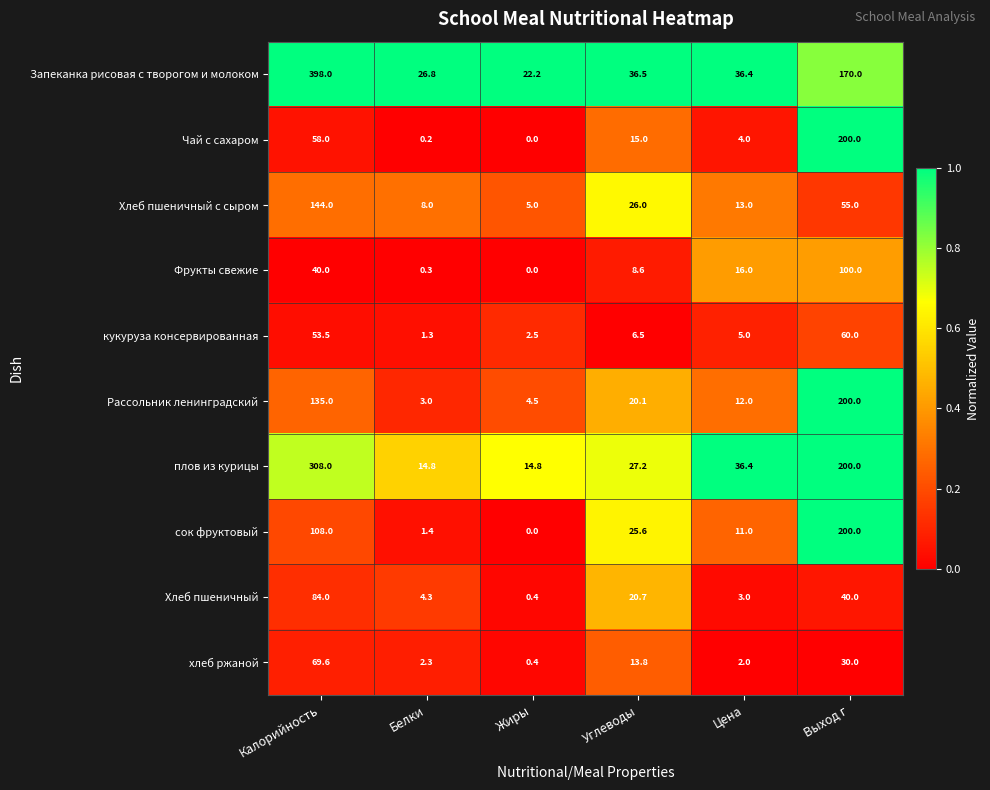

What is the maximum value for Хлеб пшеничный с сыром?

144.0